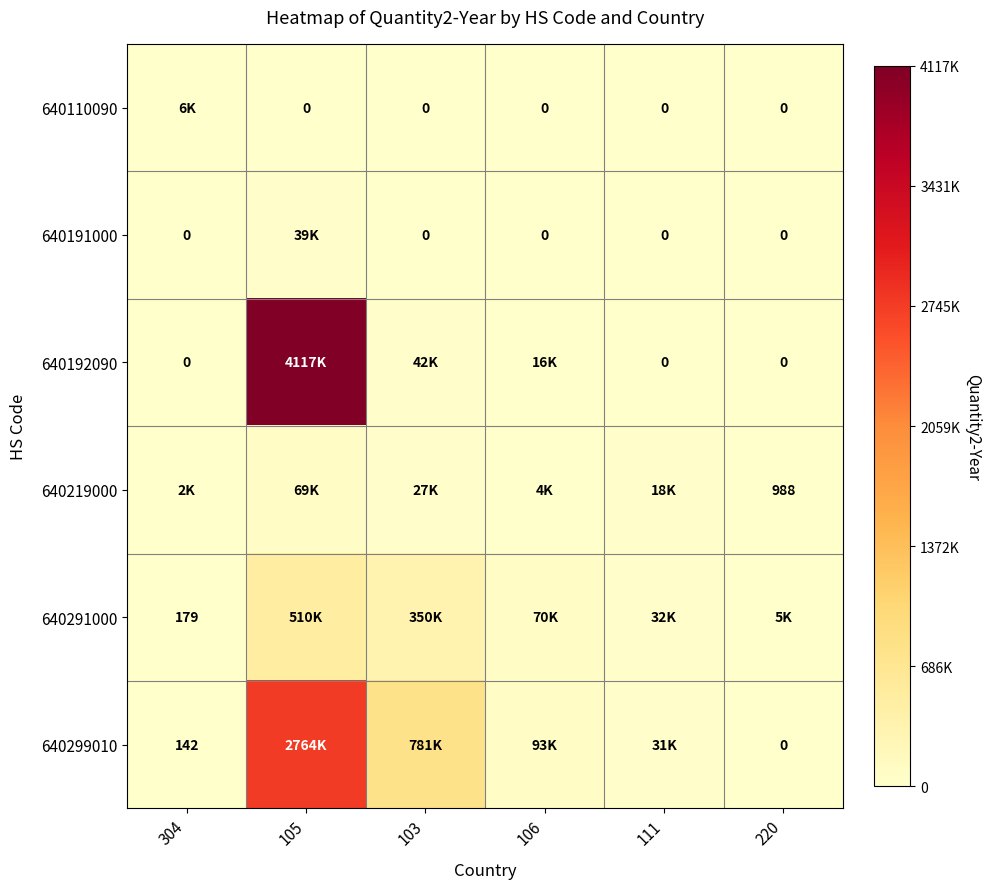

Is the value of 640291000 at 304 greater than the value of 640191000 at 106?

Yes